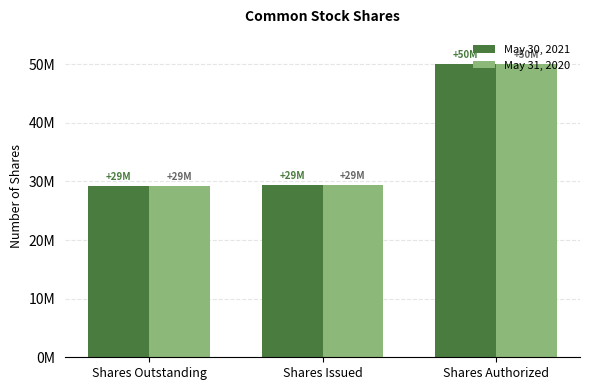

What position from the left is Shares Outstanding?

1